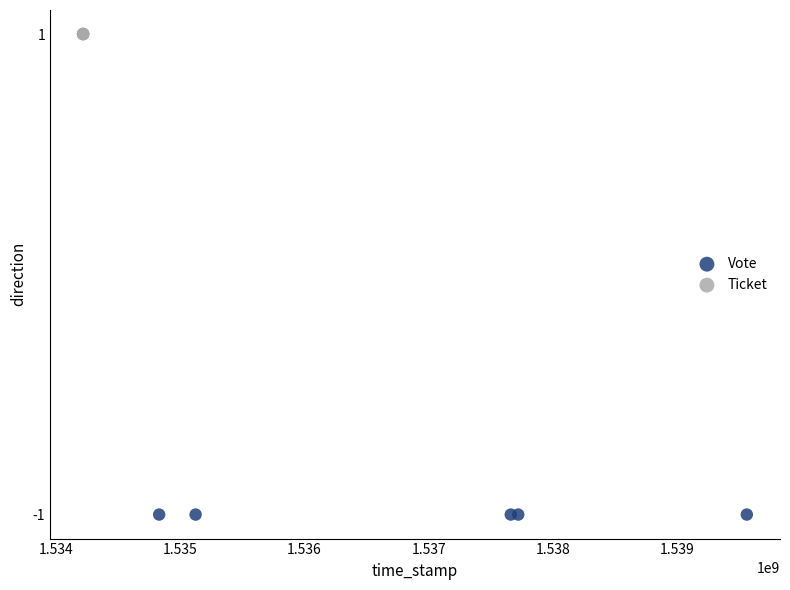

Which series contains the highest Y value?

Ticket